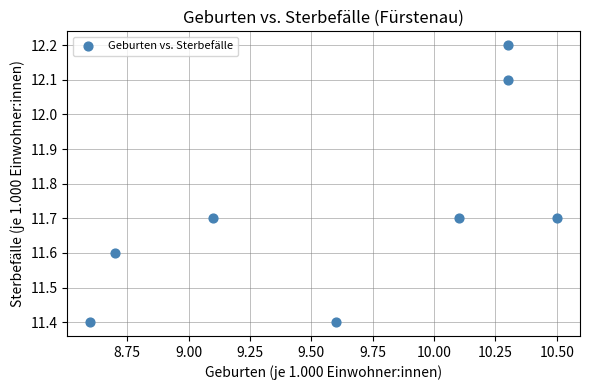

What is the average Y value?

11.7